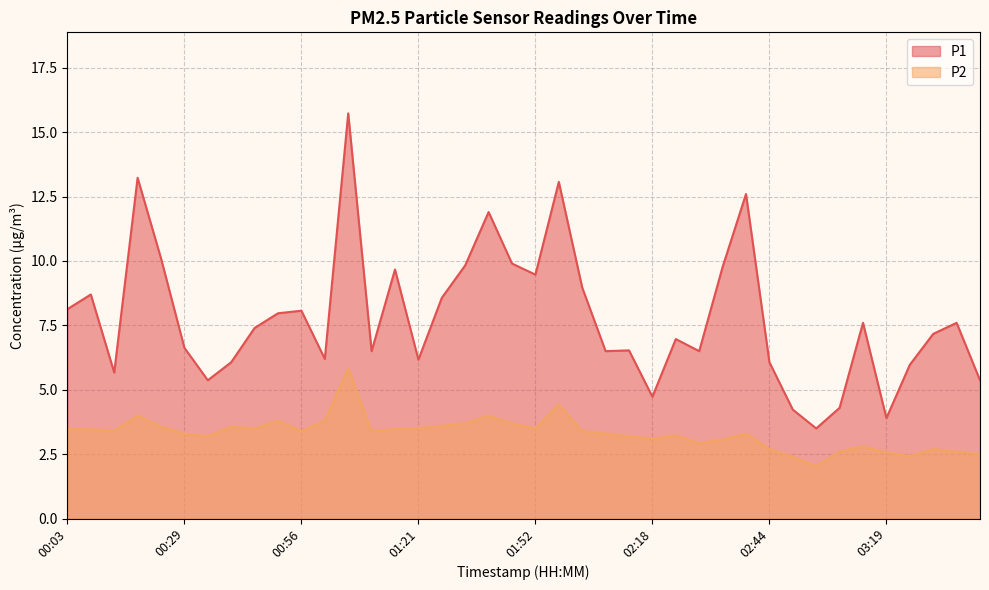

The value of P2 at 03:14 is 2.8. True or false?

True